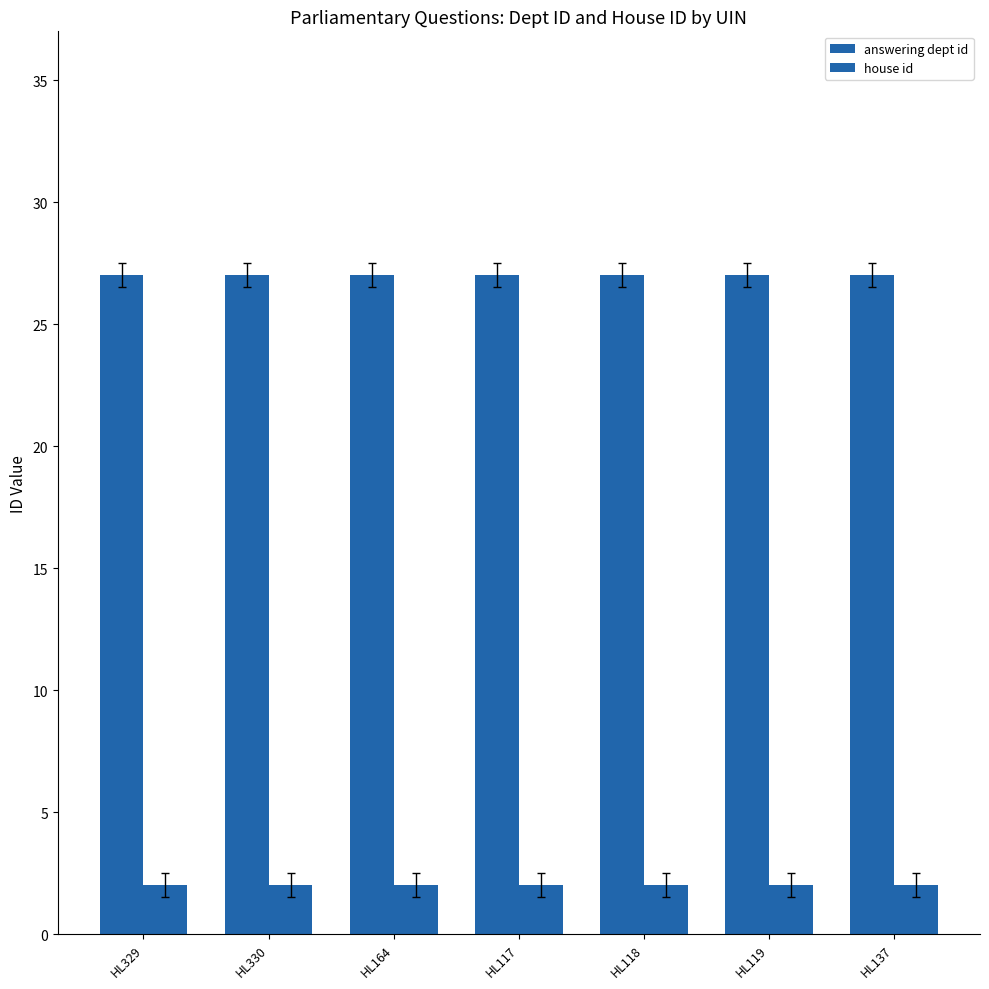

How many bars are there in total?

14